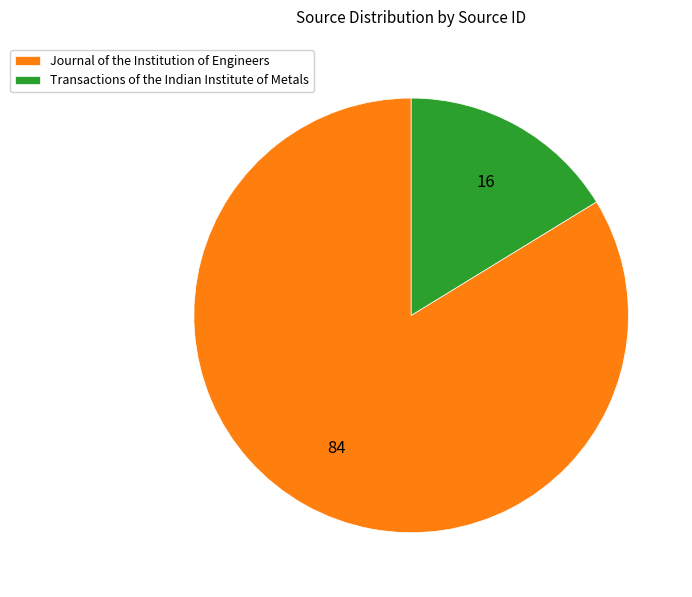

Is the sum of Journal of the Institution of Engineers and Transactions of the Indian Institute of Metals greater than half?

Yes